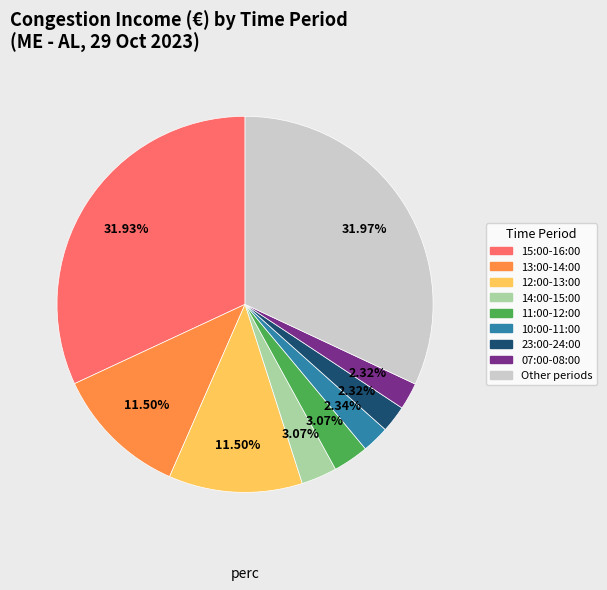

To the nearest percent, what is the difference between the largest and smallest slice percentages?

30%